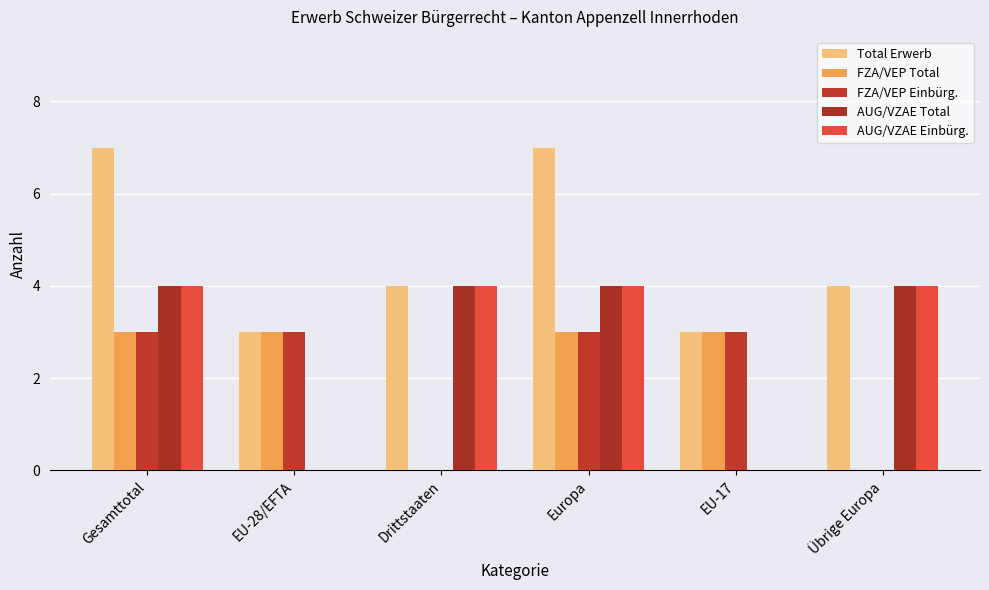

What is the approximate value of AUG/VZAE Total at Gesamttotal?

4